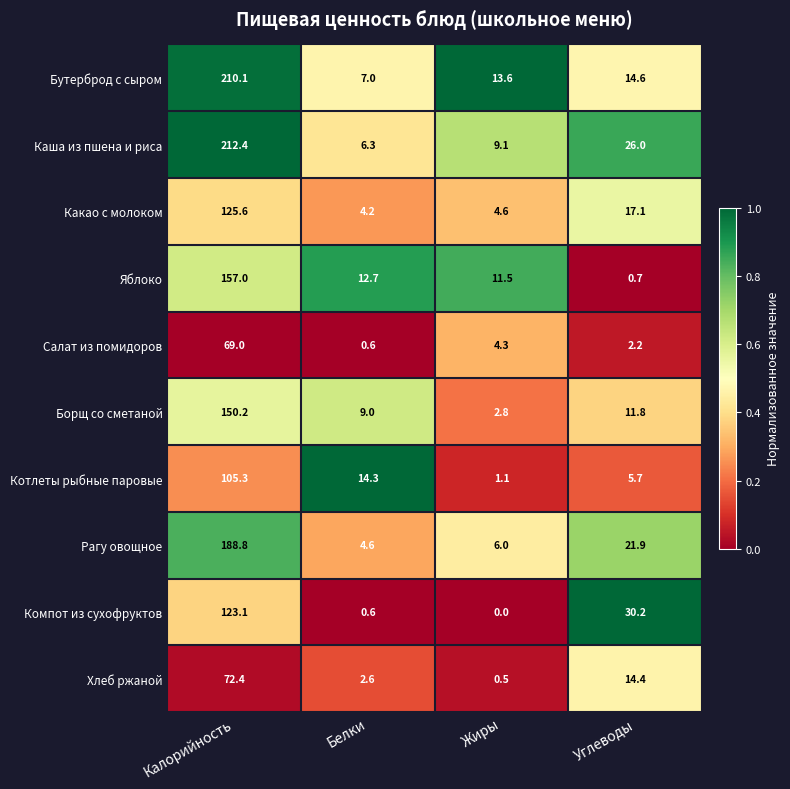

The value of Каша из пшена и риса at Белки is 9.0. True or false?

False